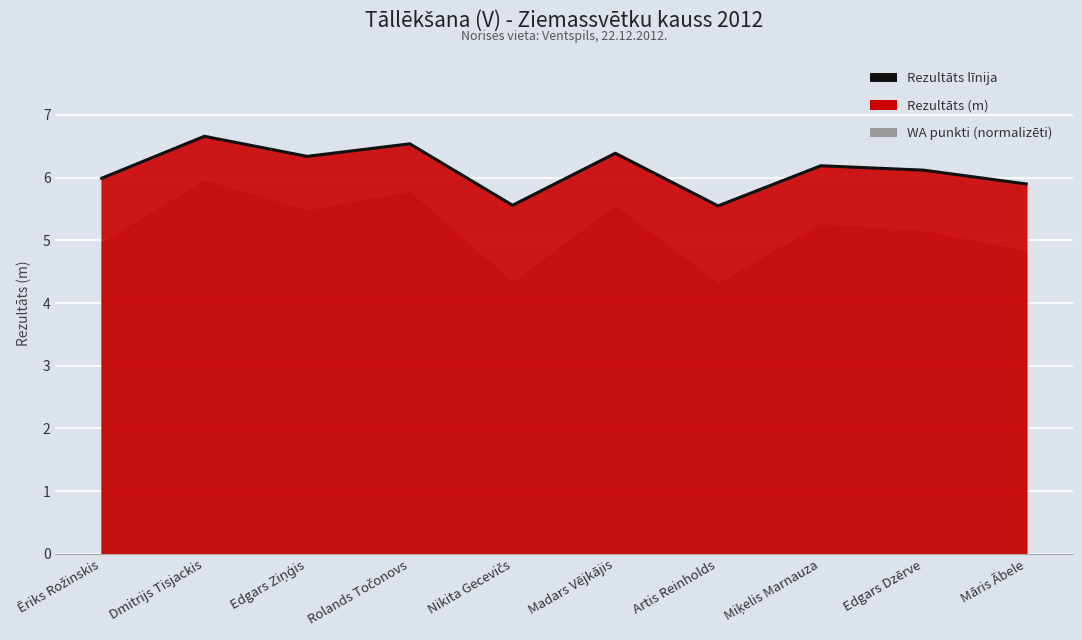

Which label corresponds to the smallest value in the chart?

Artis Reinholds